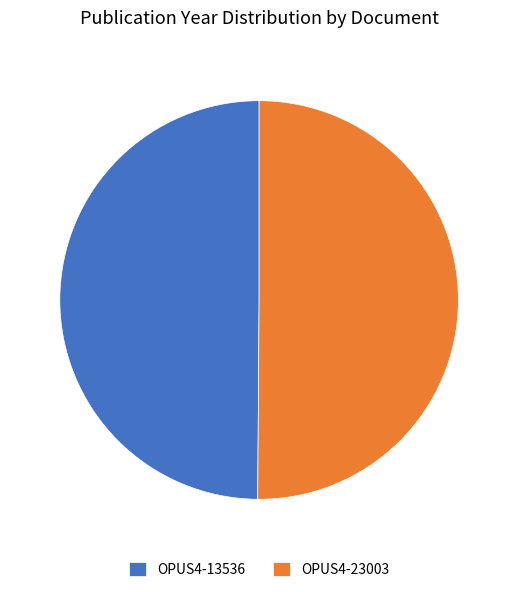

How many slices are in this pie chart?

2